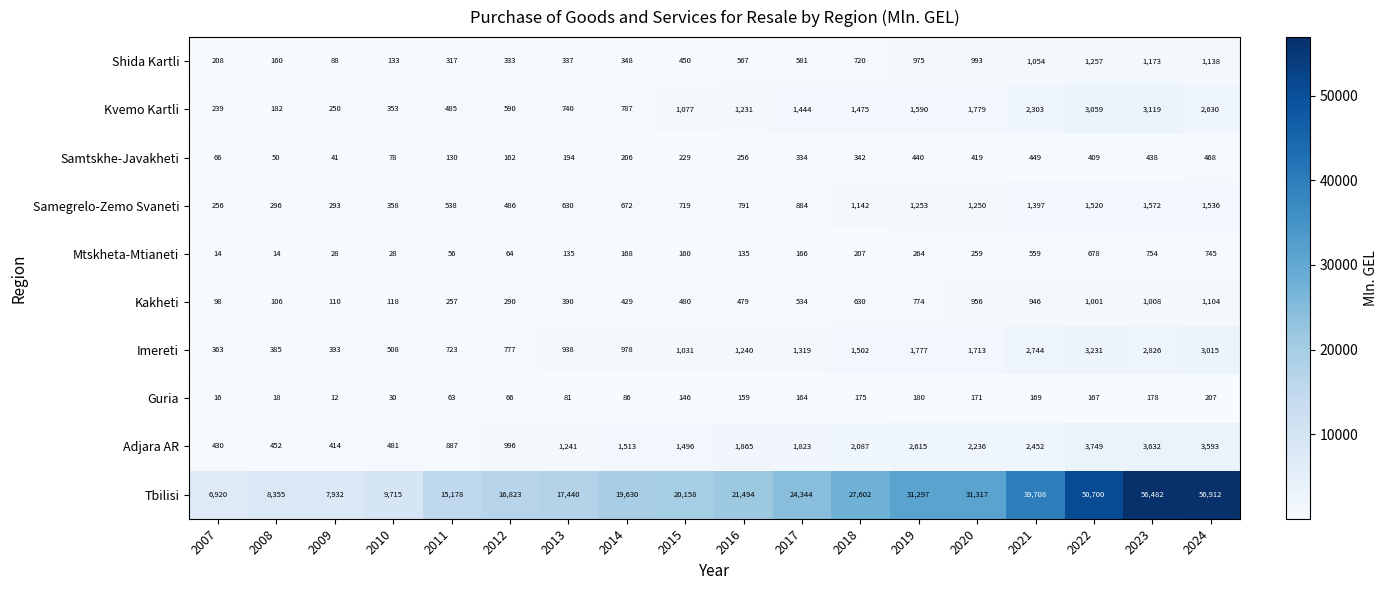

The value of Guria at 2008 is 18. True or false?

True